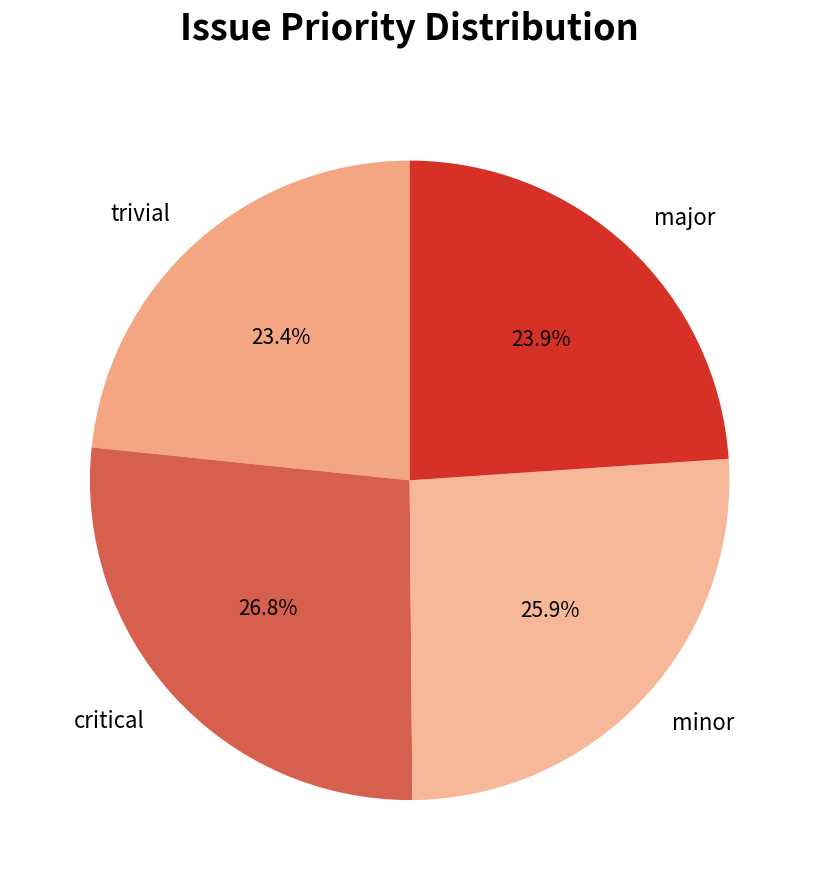

Rank the categories by value from lowest to highest.

trivial, major, minor, critical